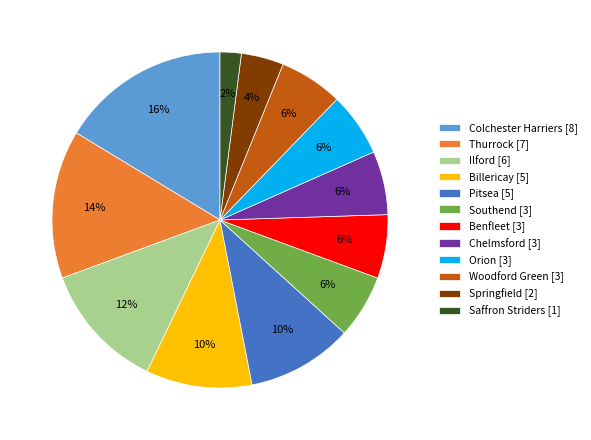

Which slice is the smallest?

Saffron Striders